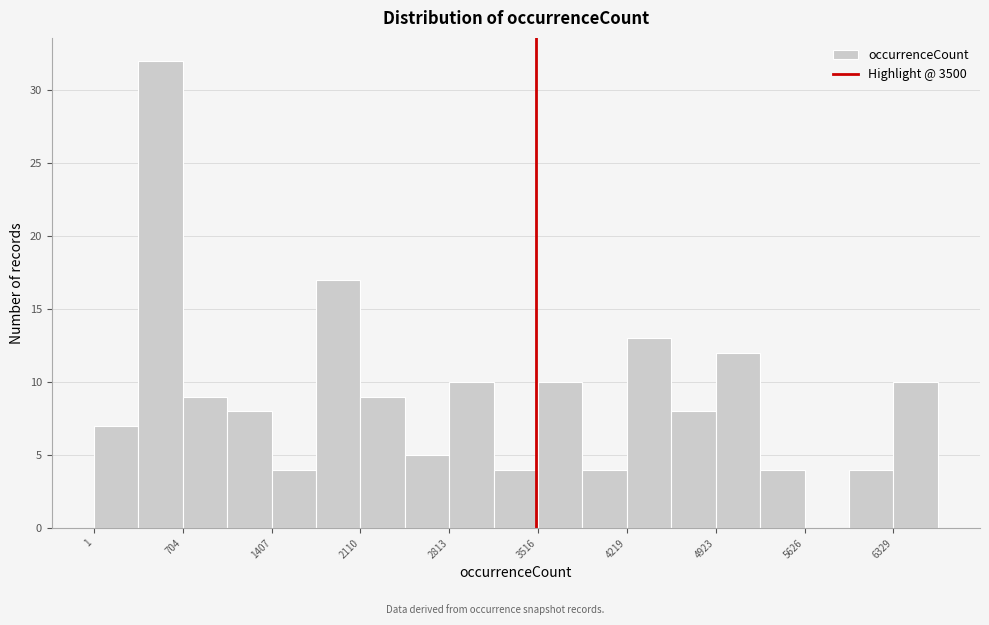

Around what value on the x-axis is the tallest bar? Give the approximate position of its centre, as read against the axis.

500